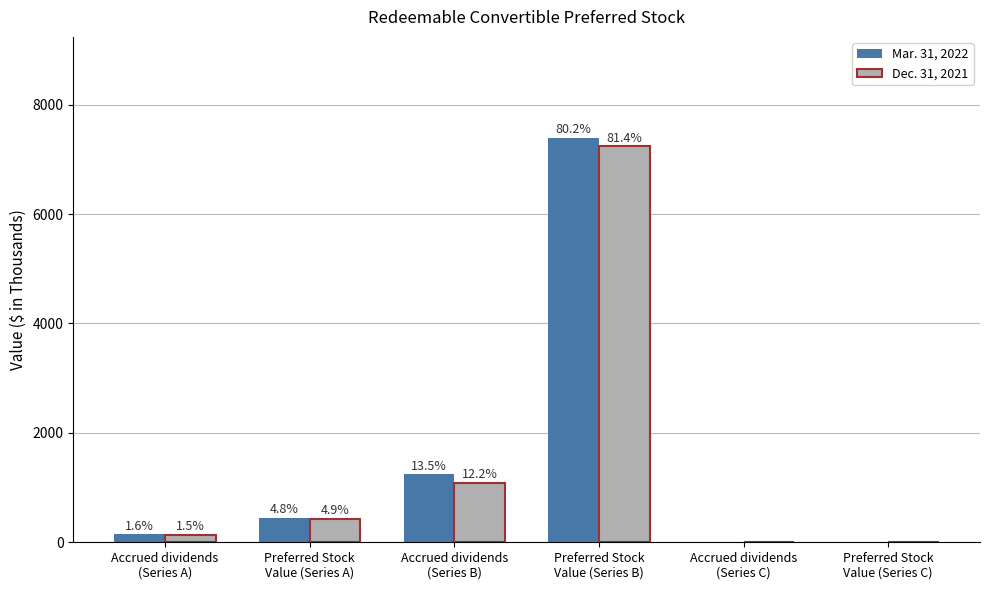

What is the total value across all series at Accrued dividends
(Series B)?

2332